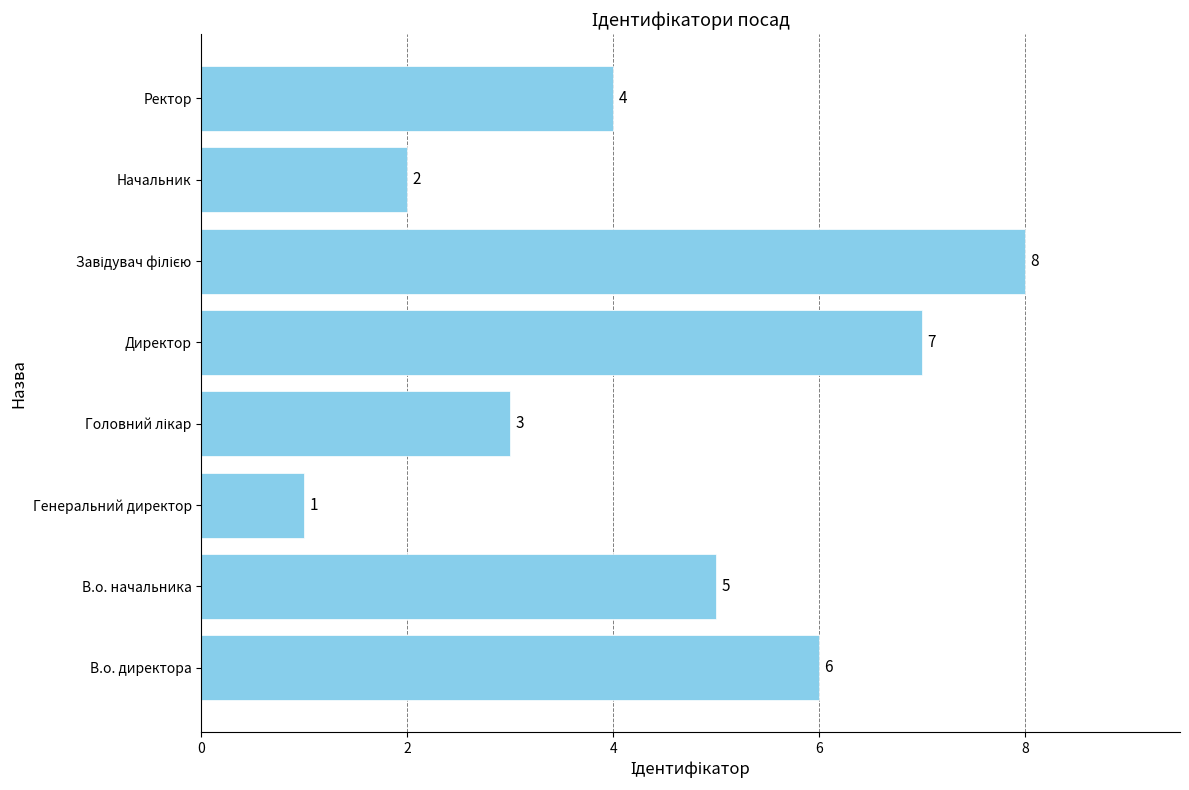

Count the values in the range 3 to 7.

5